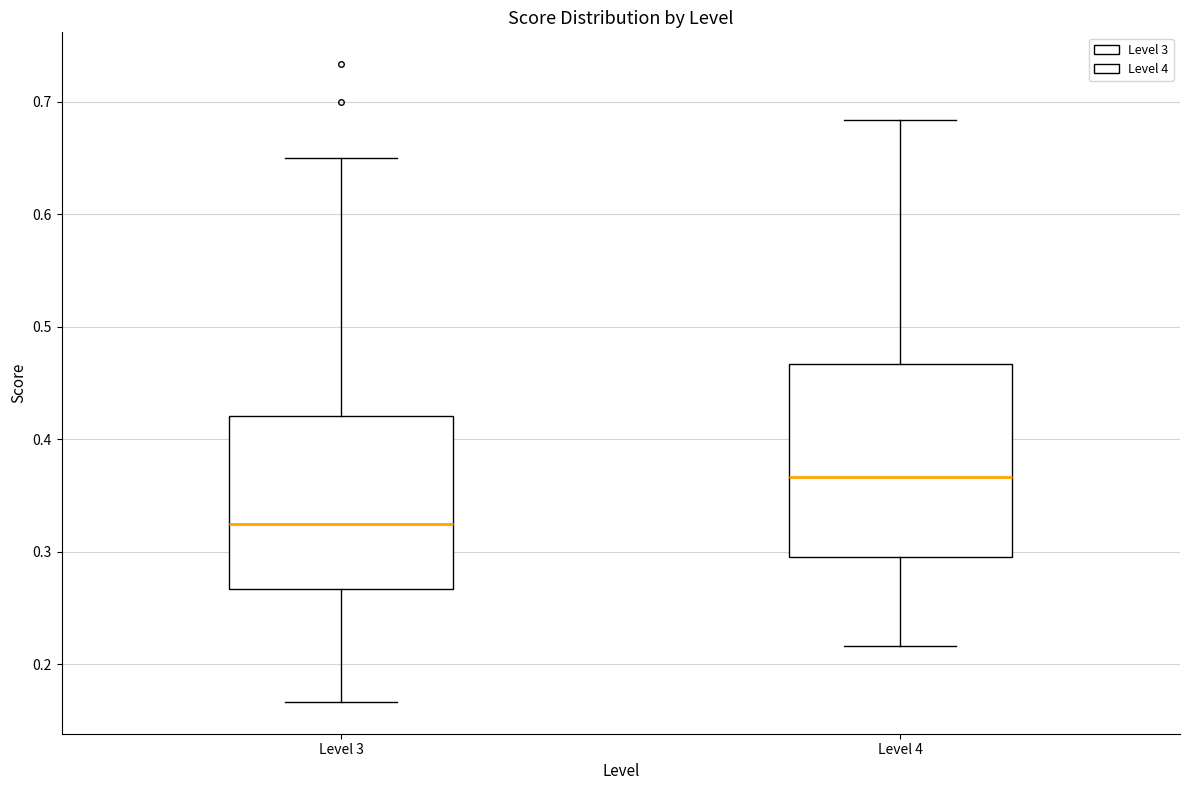

Where is the upper edge of the box for Level 3 on the y-axis? The values are not printed on the chart, so give them approximately, as read against the axis.

0.42